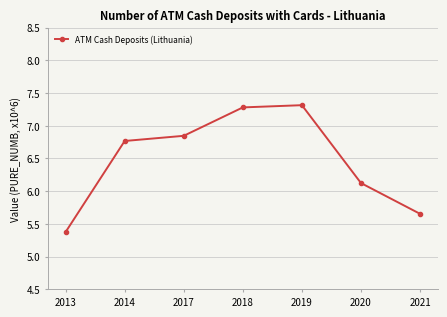

What is the difference between the maximum and minimum values?

1.9